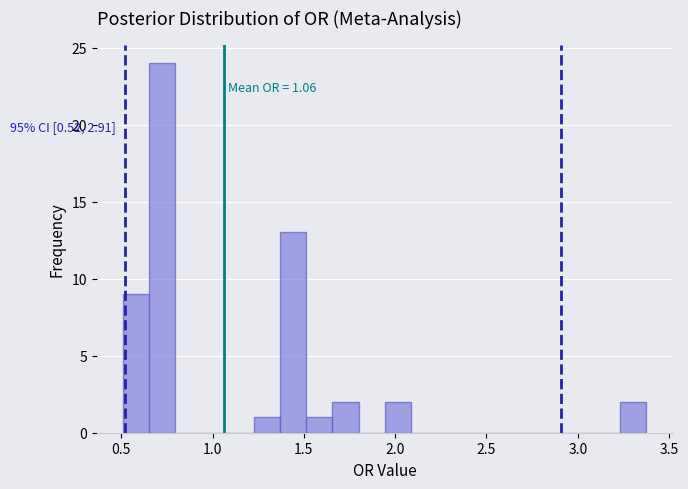

Read against the x-axis, roughly where is the centre of the tallest bar?

0.70